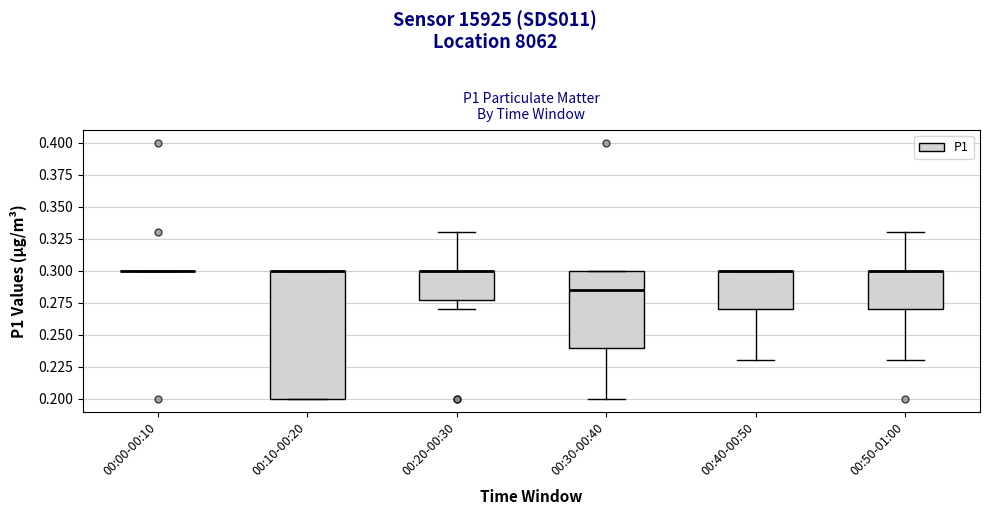

Reading left to right, read every box against the y-axis: the position of its median line, the range the box covers, and the ends of its whiskers. The values are not printed on the chart, so give them approximately, as read against the axis.

00:00-00:10: box collapsed to a line at 0.300, whiskers 0.300 to 0.300
00:10-00:20: median 0.300 (drawn on the box's upper edge), box 0.200 to 0.300, whiskers 0.200 to 0.300
00:20-00:30: median 0.300 (drawn on the box's upper edge), box 0.280 to 0.300, whiskers 0.270 to 0.330
00:30-00:40: median 0.285, box 0.240 to 0.300, whiskers 0.200 to 0.300
00:40-00:50: median 0.300 (drawn on the box's upper edge), box 0.270 to 0.300, whiskers 0.230 to 0.300
00:50-01:00: median 0.300 (drawn on the box's upper edge), box 0.270 to 0.300, whiskers 0.230 to 0.330